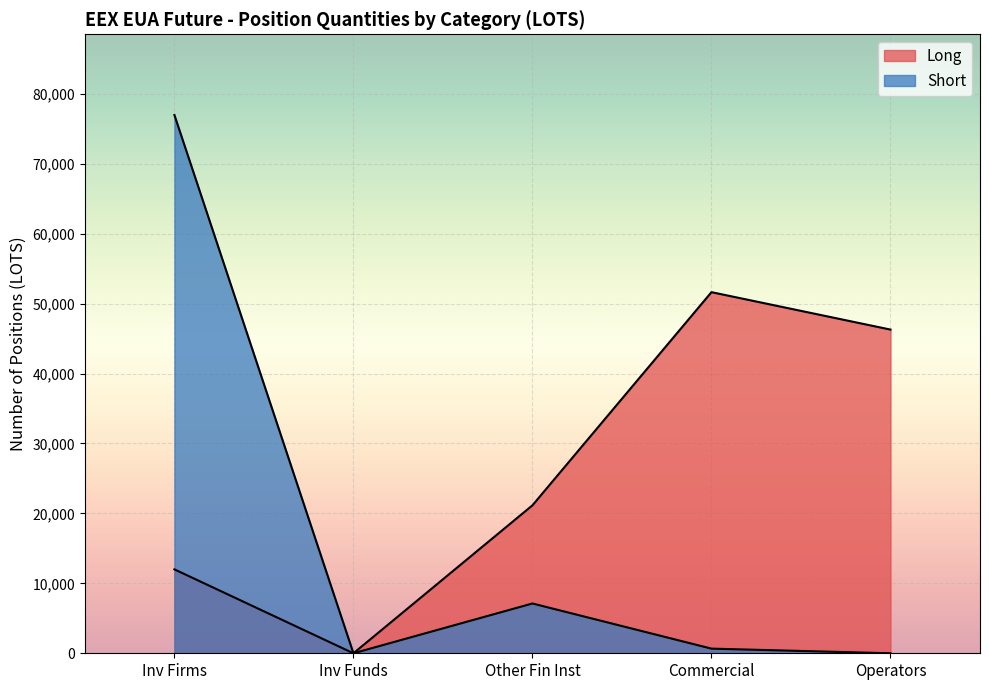

How many positive values does the Long series have?

4